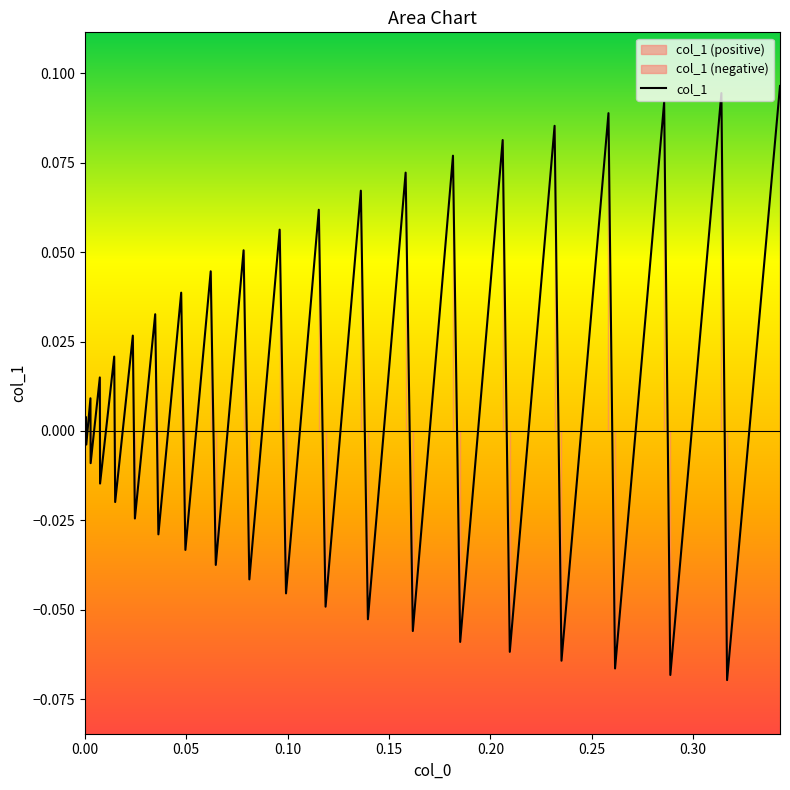

How many interior local peaks (higher than both neighbors) does the data have?

19